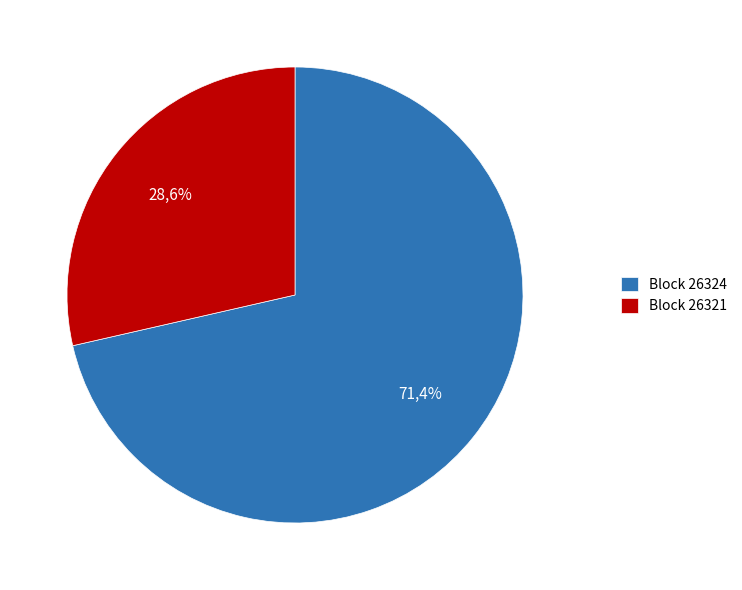

Which has a higher value, 26321 or 26324?

26324